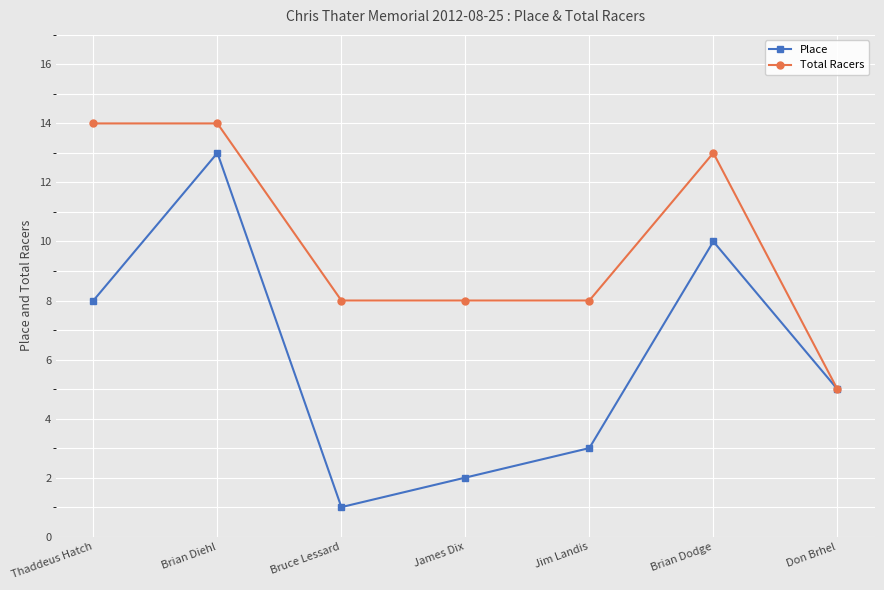

Read the Place value at Brian Diehl, to the nearest 10.

10